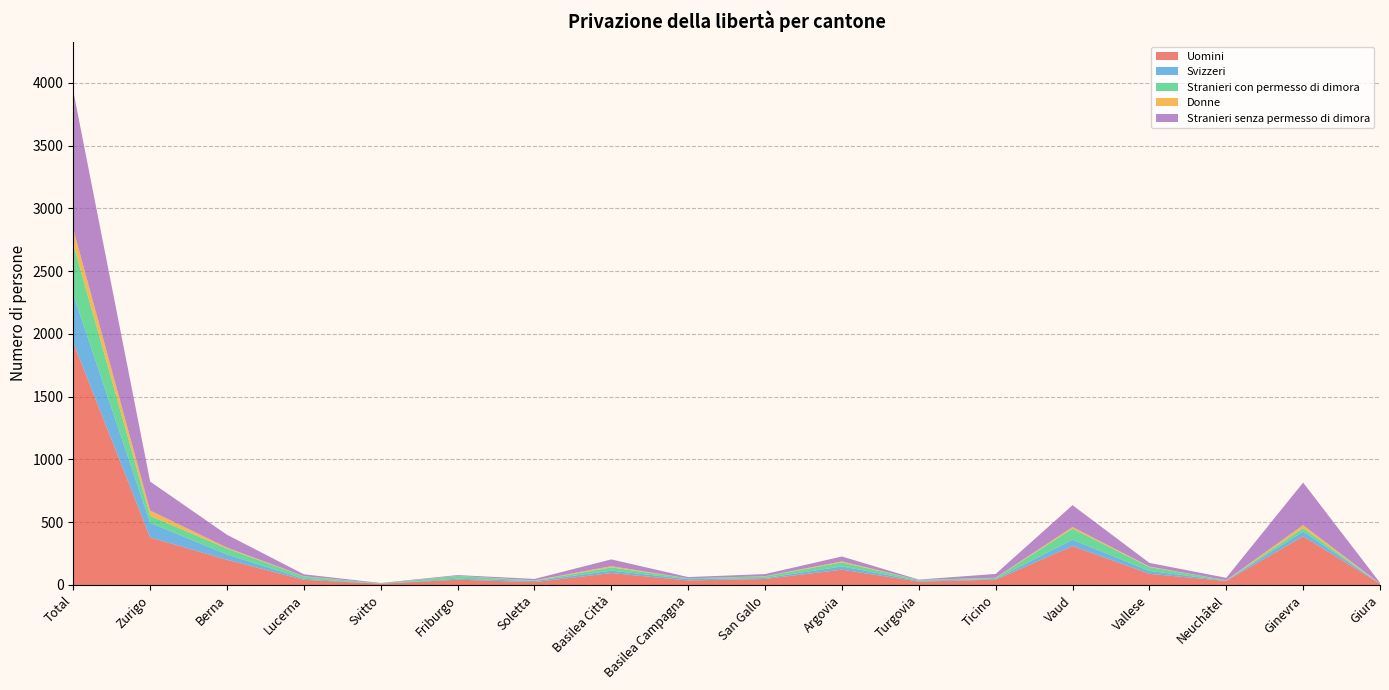

Reading right to left, extract all data points from this chart.

Uomini: Giura=10	Ginevra=388	Neuchâtel=32	Vallese=89	Vaud=310	Ticino=42	Turgovia=27	Argovia=122	San Gallo=48	Basilea Campagna=36	Basilea Città=95	Soletta=23	Friburgo=42	Svitto=10	Lucerna=41	Berna=201	Zurigo=379	Total=1931
Svizzeri: Giura=1	Ginevra=39	Neuchâtel=3	Vallese=23	Vaud=51	Ticino=6	Turgovia=6	Argovia=26	San Gallo=7	Basilea Campagna=11	Basilea Città=19	Soletta=9	Friburgo=8	Svitto=1	Lucerna=9	Berna=42	Zurigo=116	Total=384
Stranieri con permesso di dimora: Giura=1	Ginevra=26	Neuchâtel=3	Vallese=31	Vaud=88	Ticino=8	Turgovia=7	Argovia=32	San Gallo=13	Basilea Campagna=6	Basilea Città=26	Soletta=3	Friburgo=22	Svitto=2	Lucerna=18	Berna=47	Zurigo=56	Total=400
Donne: Giura=0	Ginevra=24	Neuchâtel=0	Vallese=4	Vaud=13	Ticino=2	Turgovia=0	Argovia=8	San Gallo=2	Basilea Campagna=0	Basilea Città=10	Soletta=2	Friburgo=1	Svitto=0	Lucerna=2	Berna=8	Zurigo=42	Total=120
Stranieri senza permesso di dimora: Giura=6	Ginevra=339	Neuchâtel=19	Vallese=29	Vaud=174	Ticino=30	Turgovia=3	Argovia=39	San Gallo=17	Basilea Campagna=10	Basilea Città=54	Soletta=11	Friburgo=6	Svitto=3	Lucerna=15	Berna=102	Zurigo=231	Total=1101